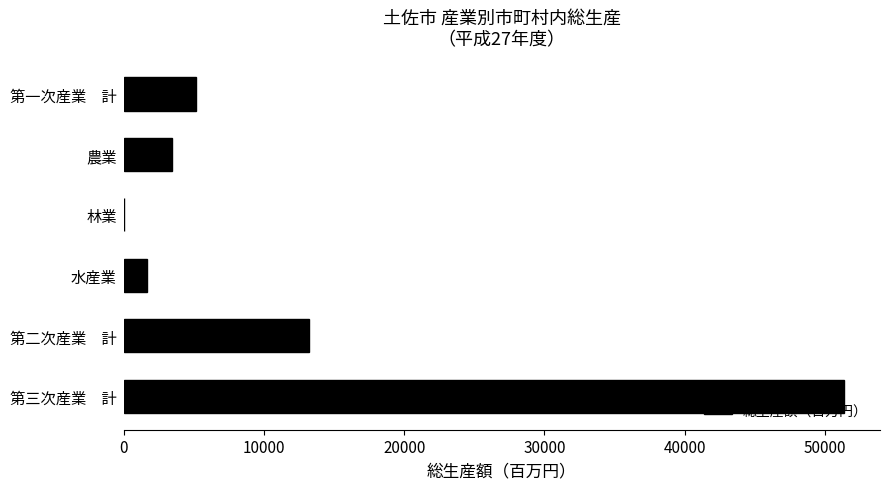

What is the maximum value shown in the chart?

51352